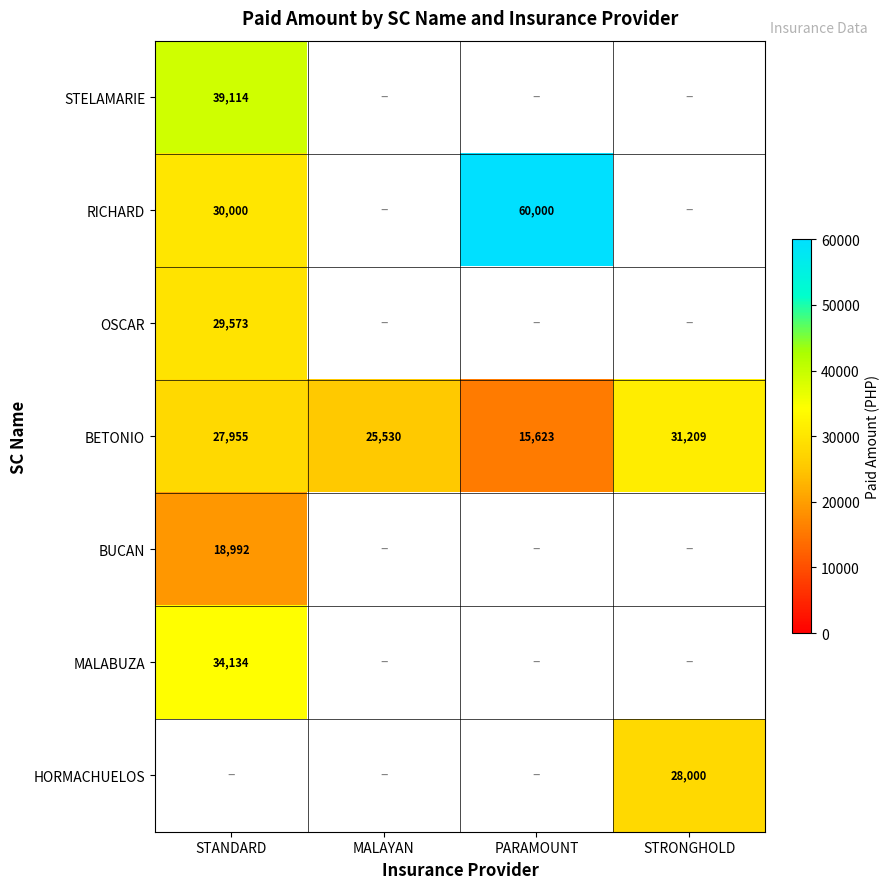

The value of MALABUZA at STANDARD is 18189.6. True or false?

False